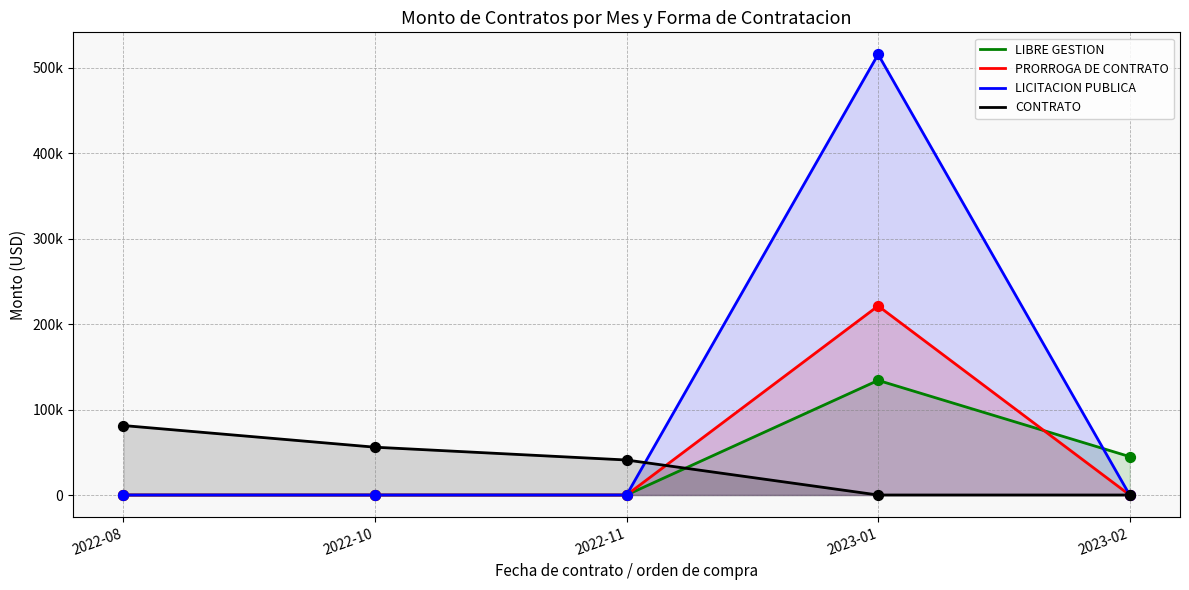

Which series has the largest total across all categories?

LICITACION PUBLICA